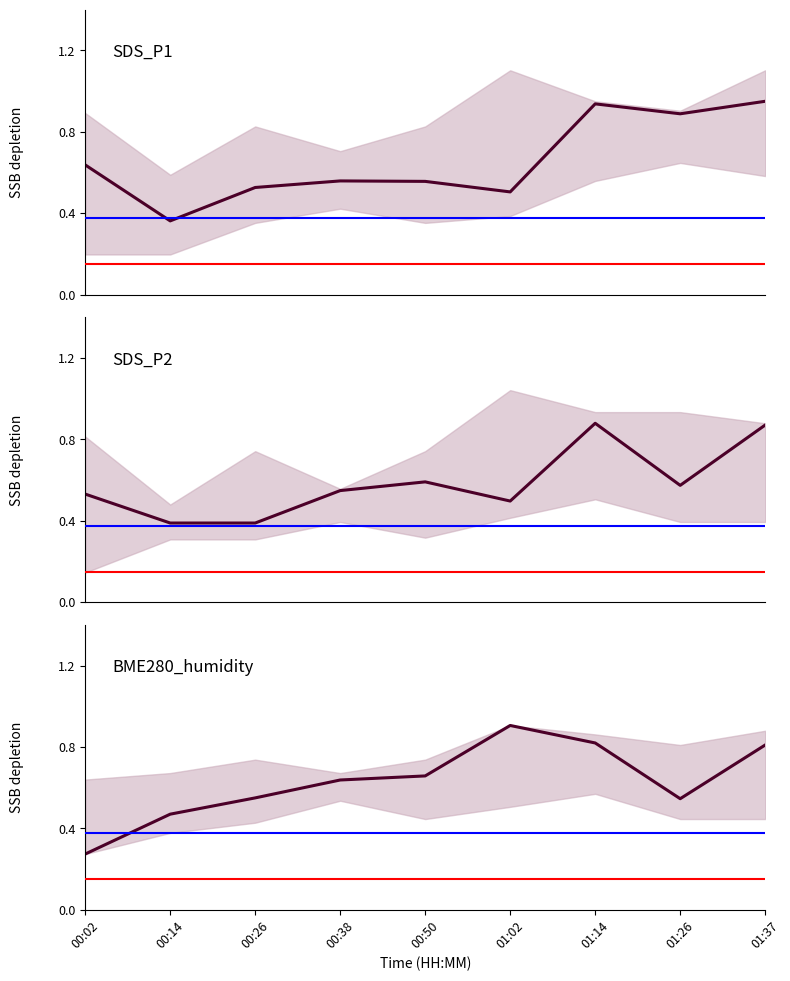

Which series ends up on top after the final intersection of BME280_humidity and SDS_P1?

SDS_P1